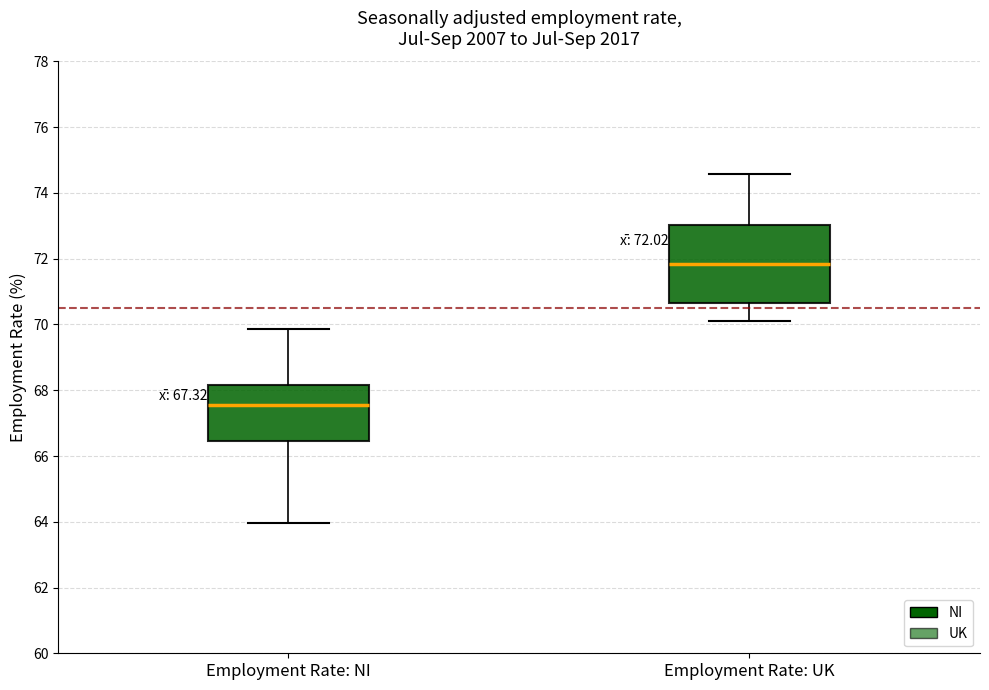

Which box is the tallest, from its lower edge to its upper edge?

Employment Rate: UK